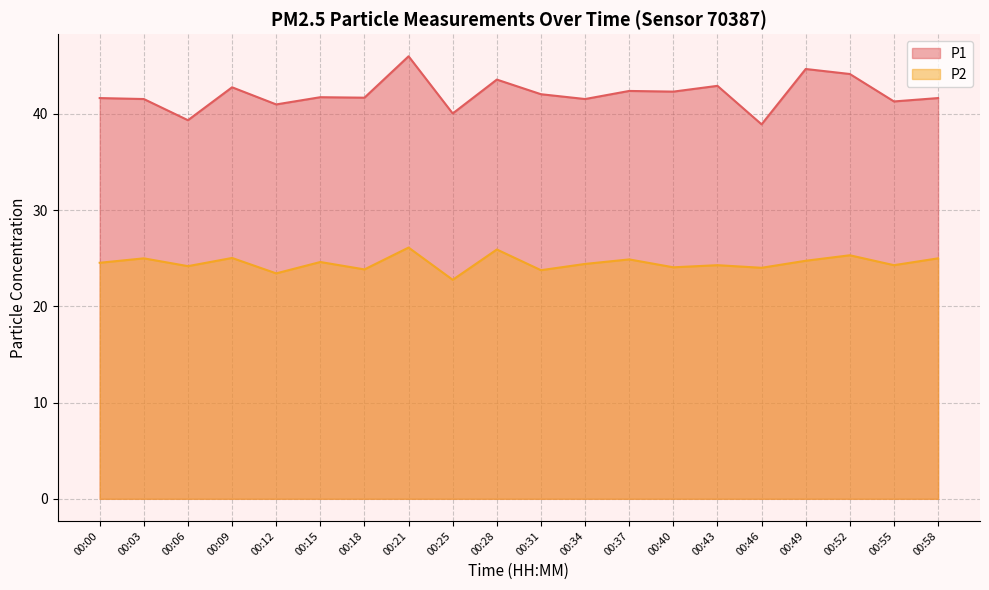

At how many categories does at least one series exceed 29?

20